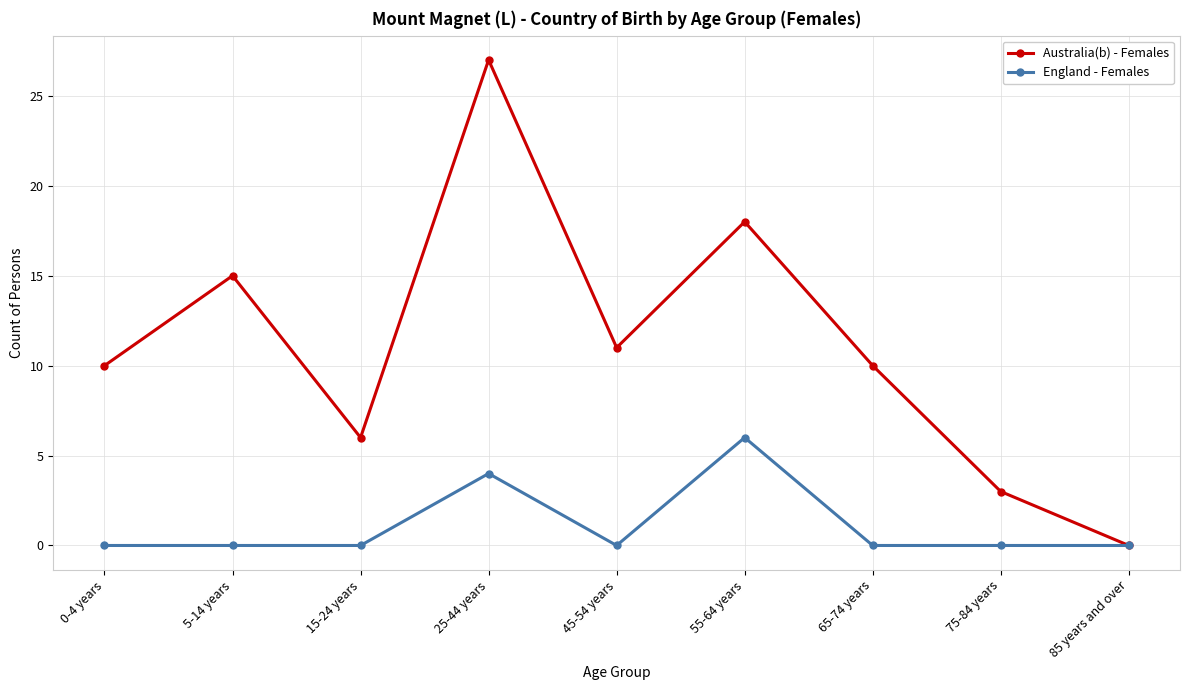

Which series has the largest total across all categories?

Australia(b) - Females